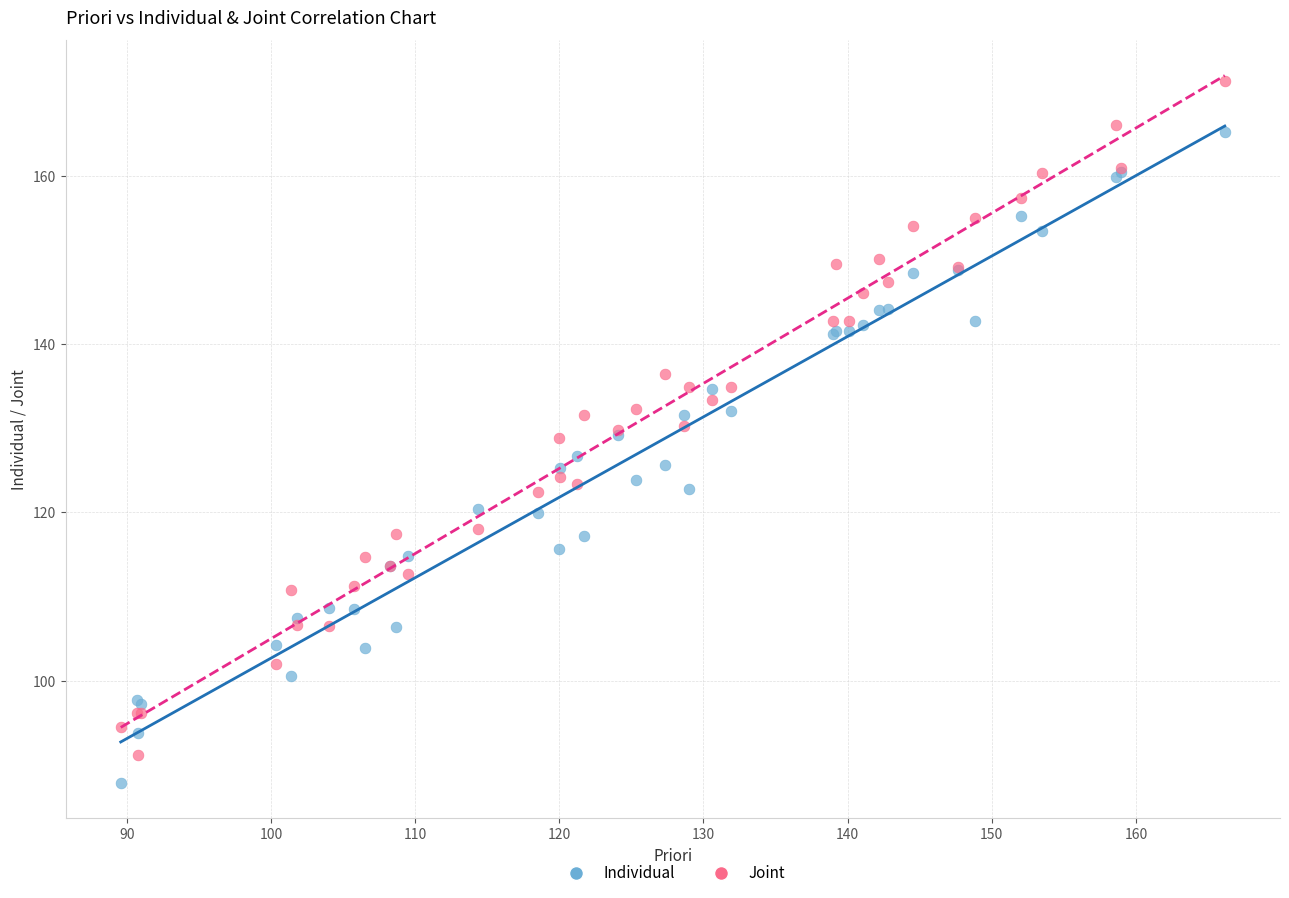

What is the X range (max minus min) for the scatter plot?

76.6